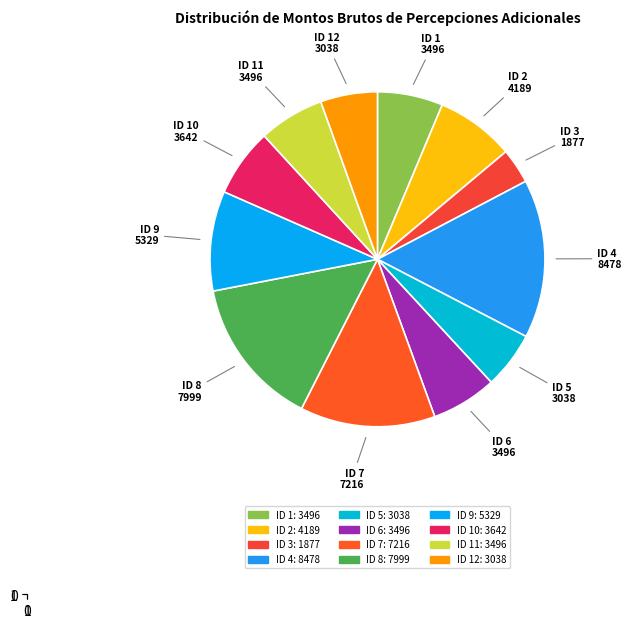

Which has a higher value, ID 12 or ID 10?

ID 10